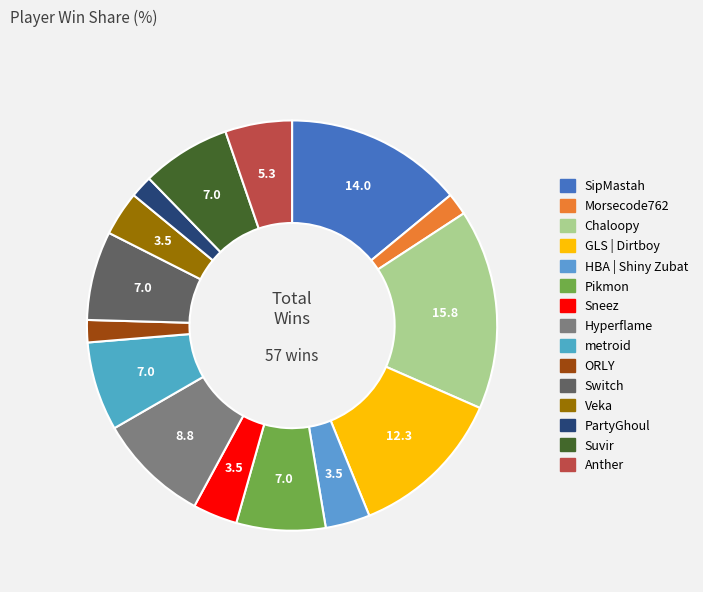

Is there any slice that represents more than half of the pie?

No